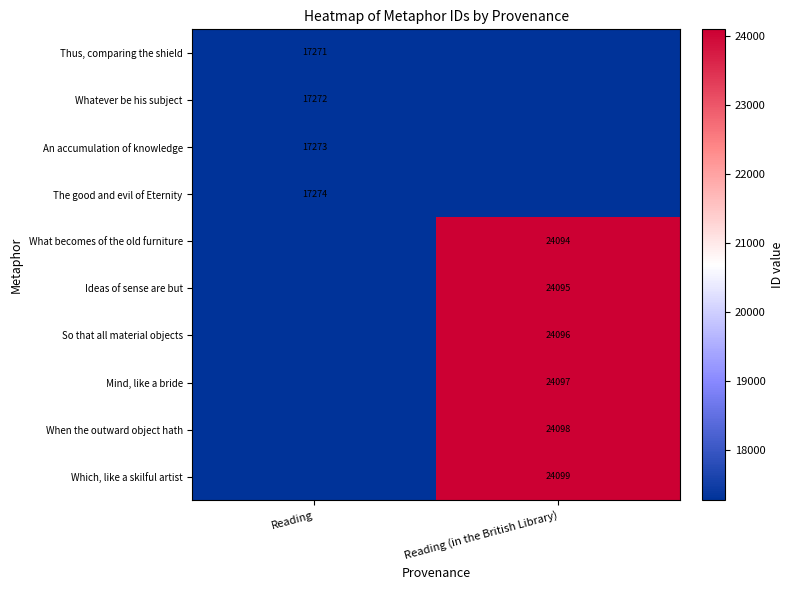

The Ideas of sense are but series shows 31403 at Reading (in the British Library). True or false?

False